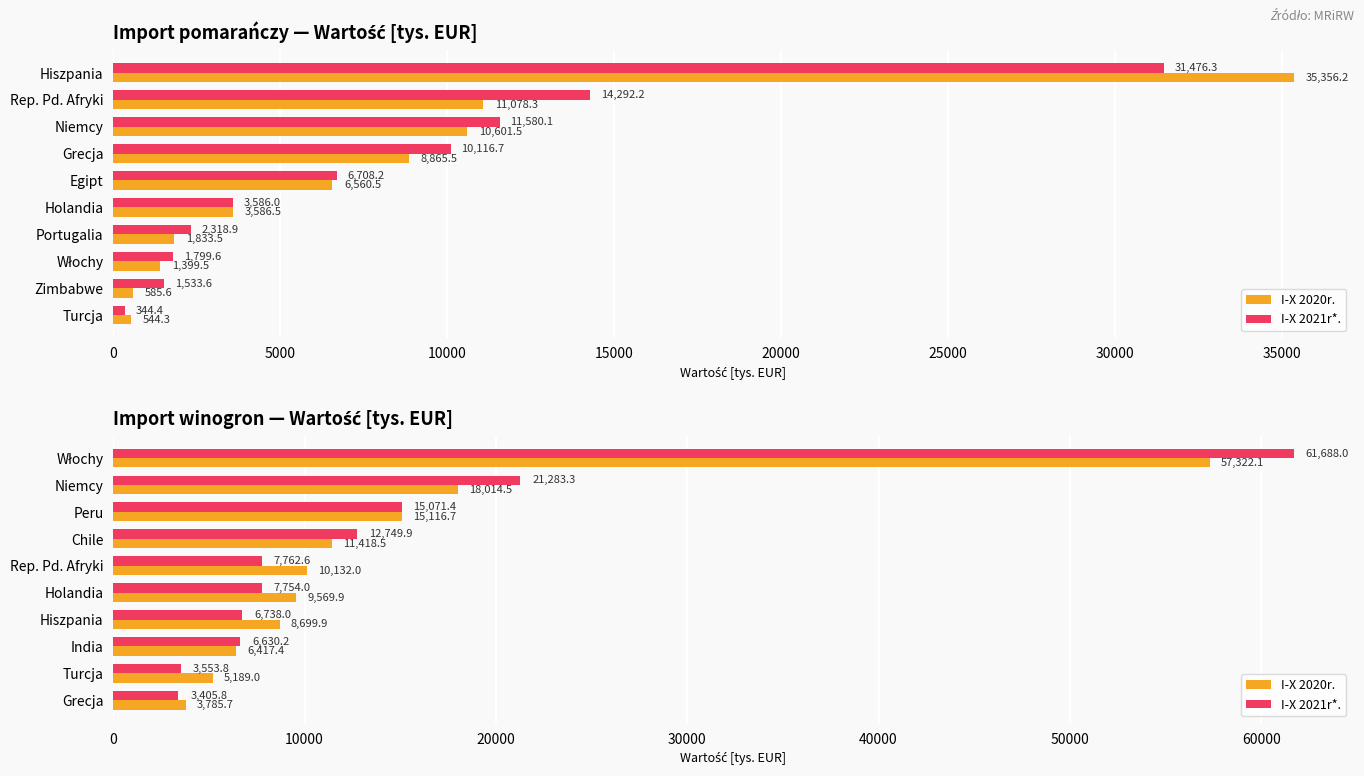

Which series changed the most between Włochy and India?

I-X 2021r*.